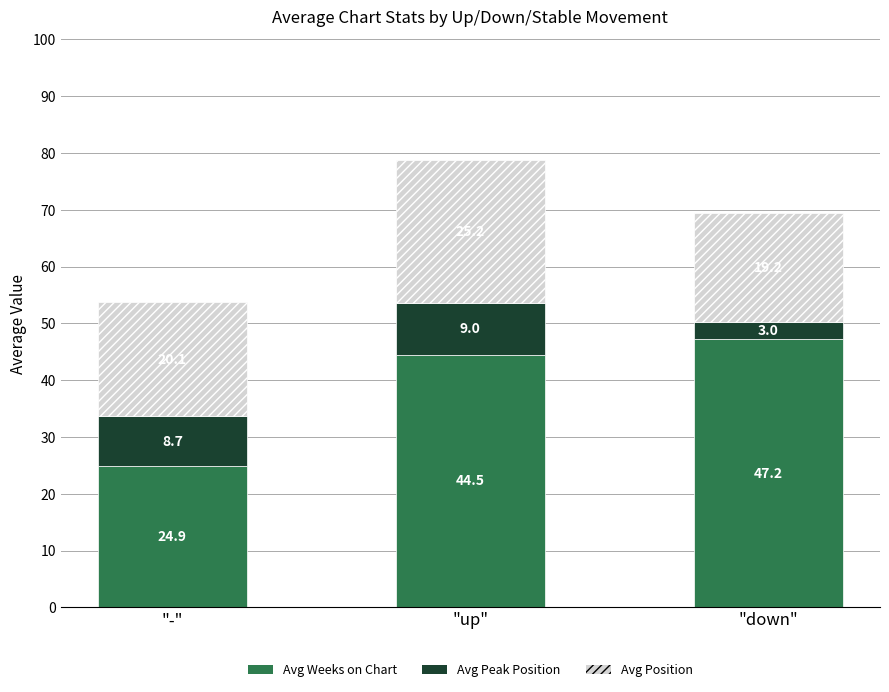

What is the average value of the Avg Weeks on Chart series?

38.9